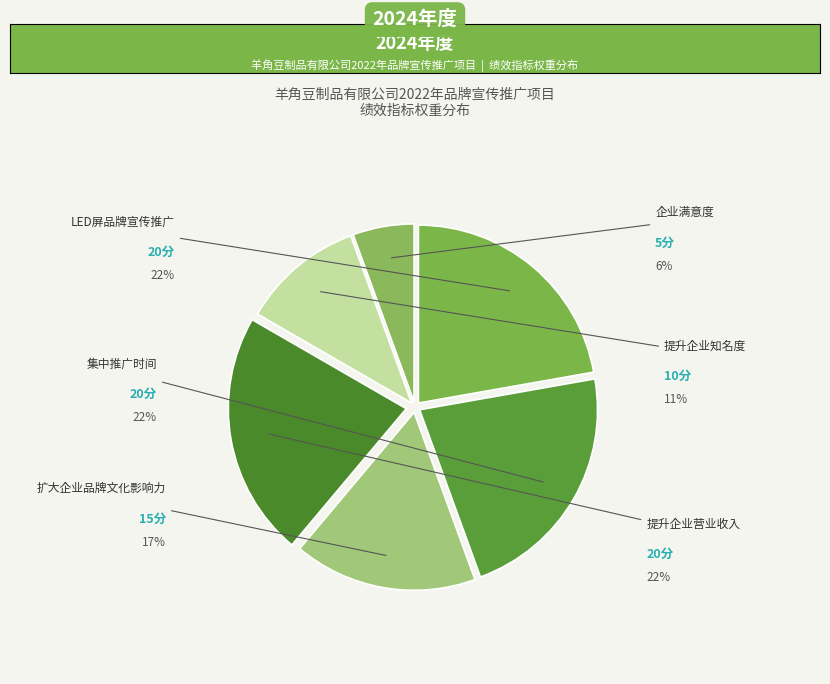

How many slices are in this pie chart?

6